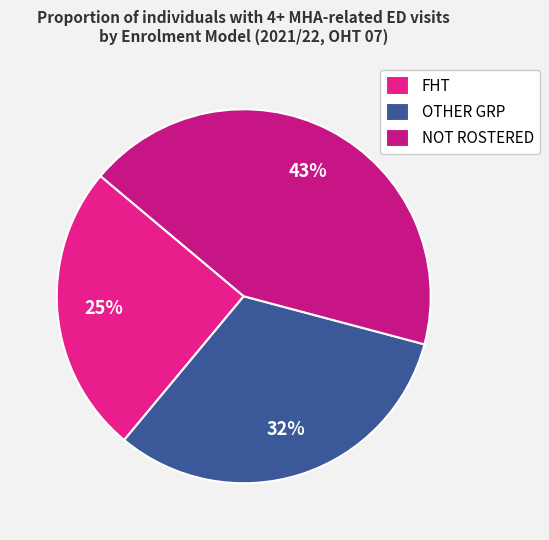

Which slice is the smallest?

FHT